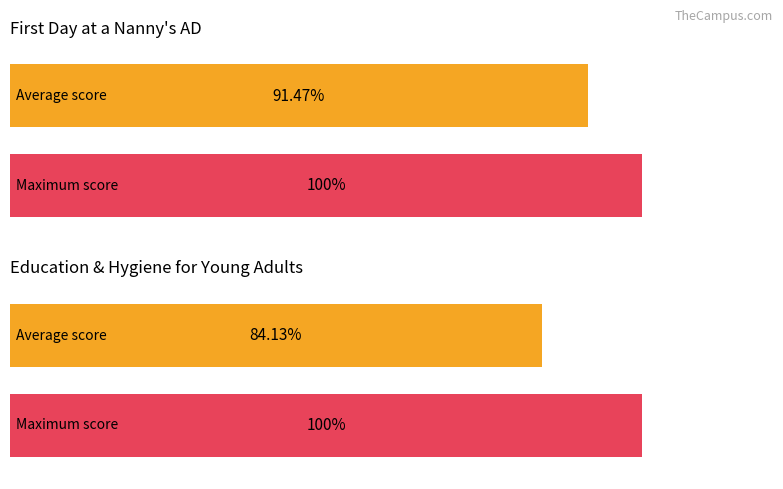

The value of note leçon /100 (lesson 2) at JUMEAU is 48. True or false?

False